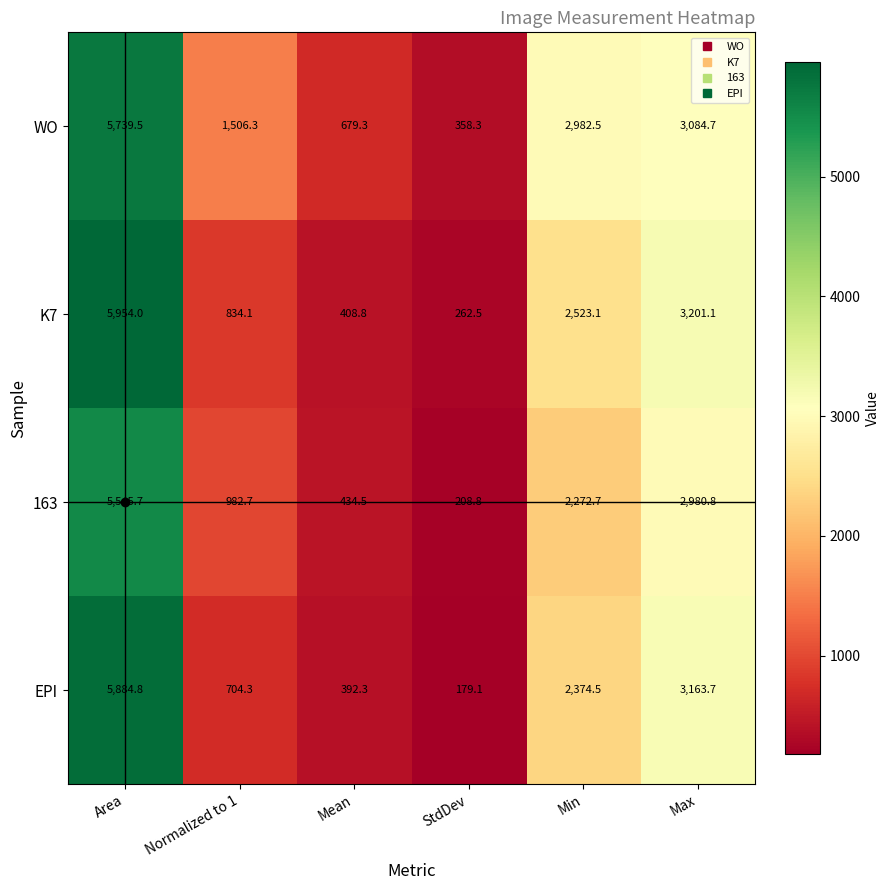

What is the sum of the 163 values at Area and Max?

8526.5